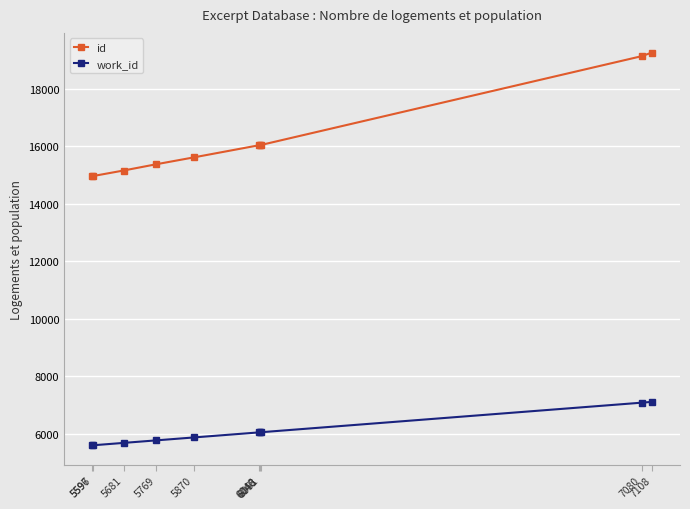

How many series are shown in this chart?

2